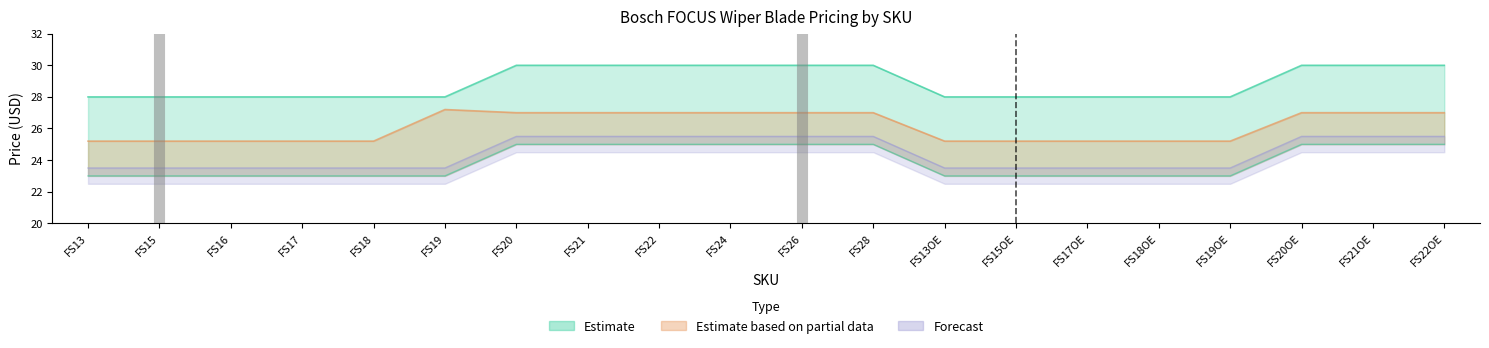

How many distinct data groups are displayed?

3